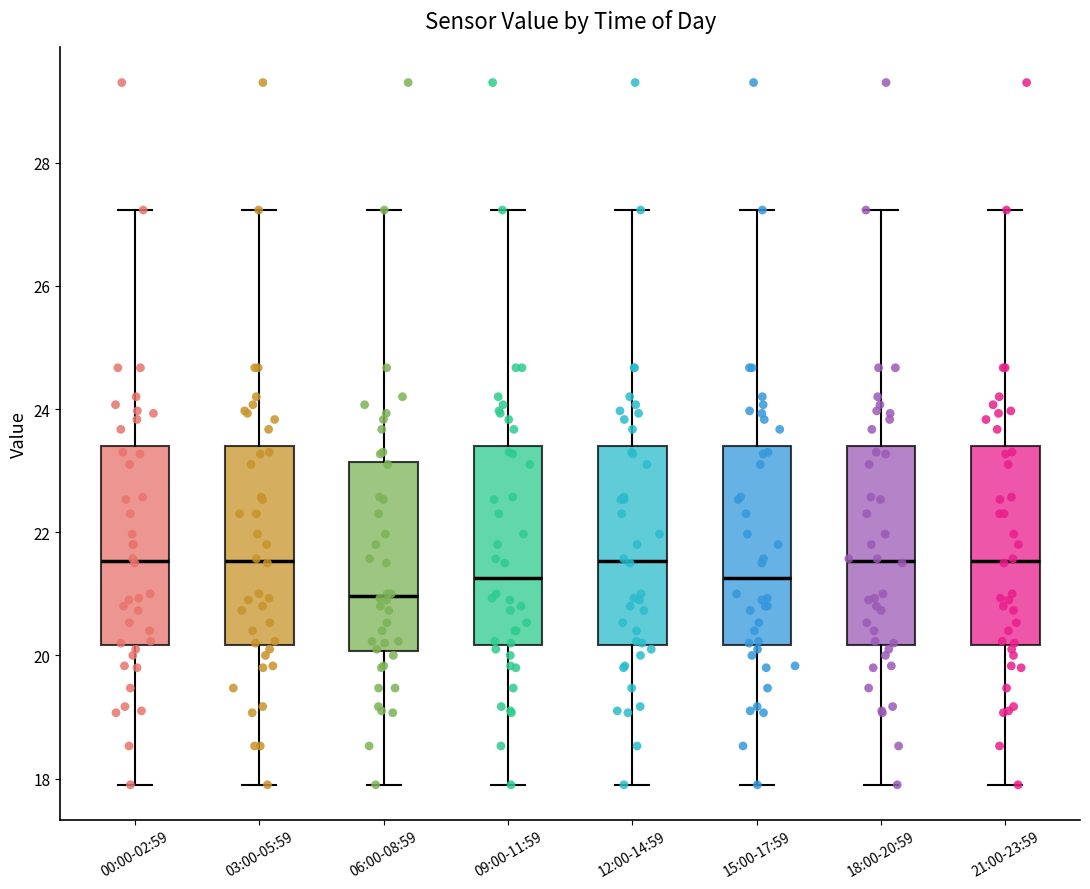

Which box's median line is the lowest?

06:00-08:59